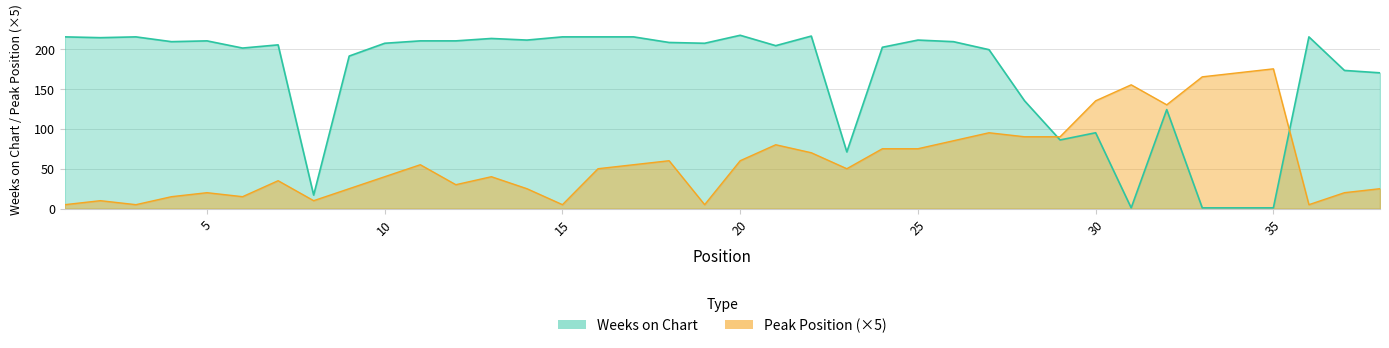

The Peak Position series shows 155 at 31. True or false?

True